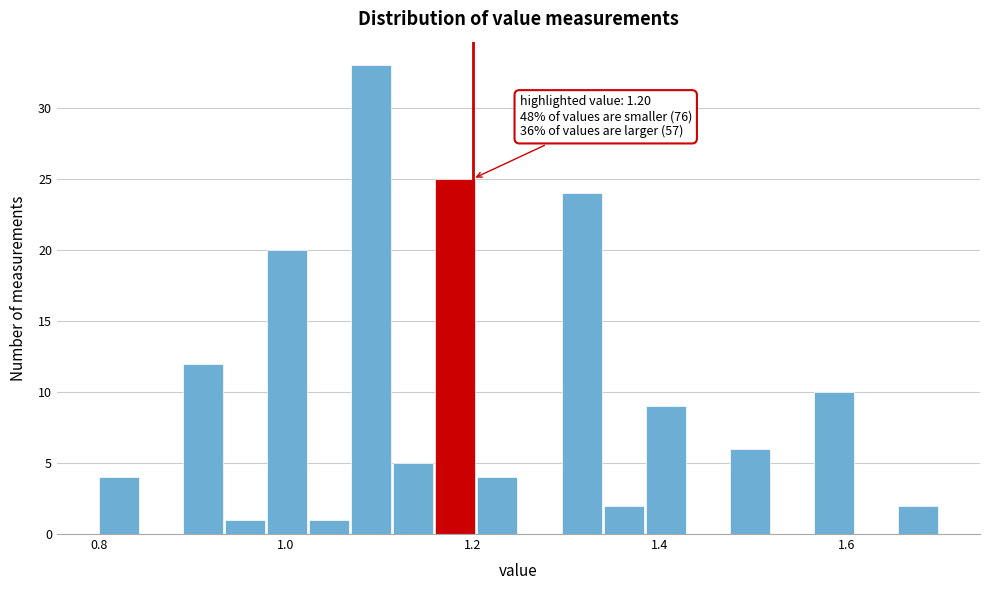

Read against the x-axis, roughly where is the centre of the tallest bar?

1.10